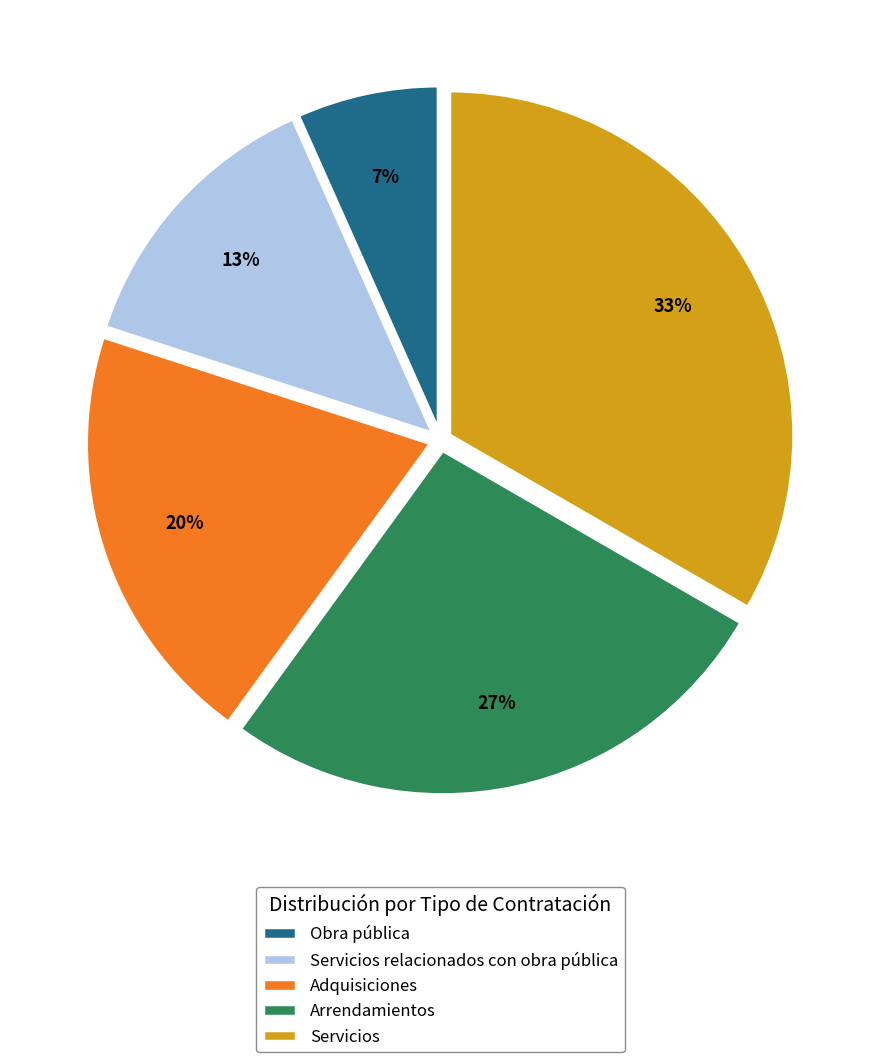

Which slice is the largest?

Servicios